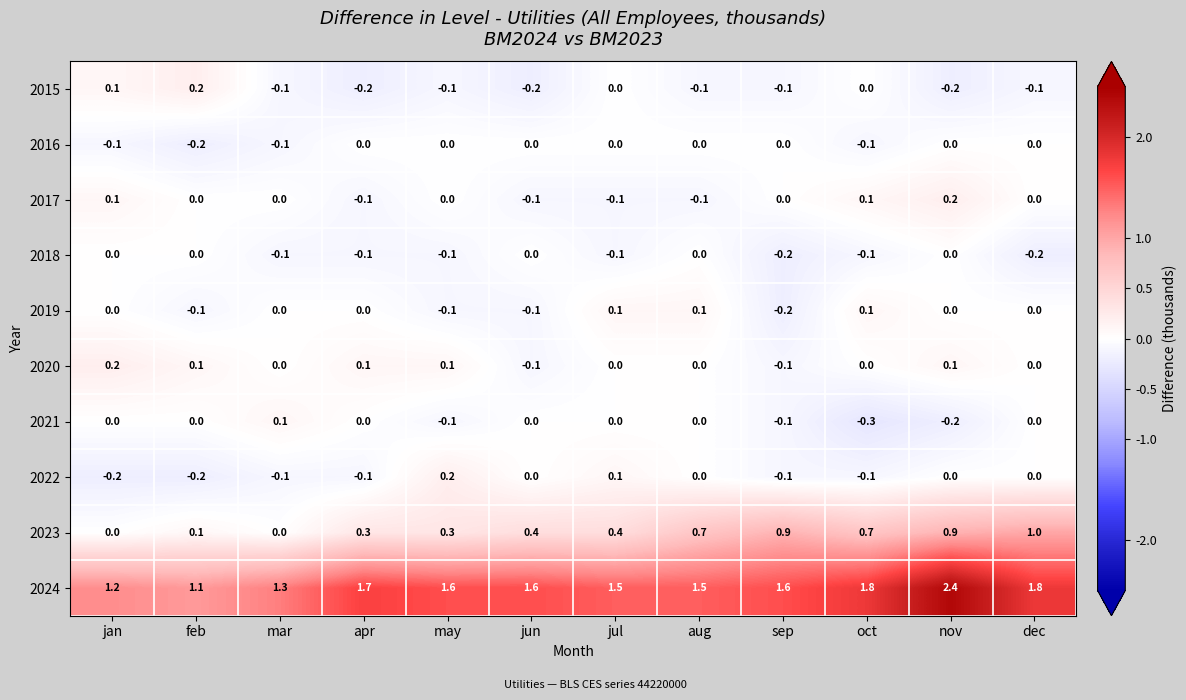

What is the sum of the 2023 values at dec and apr?

1.3